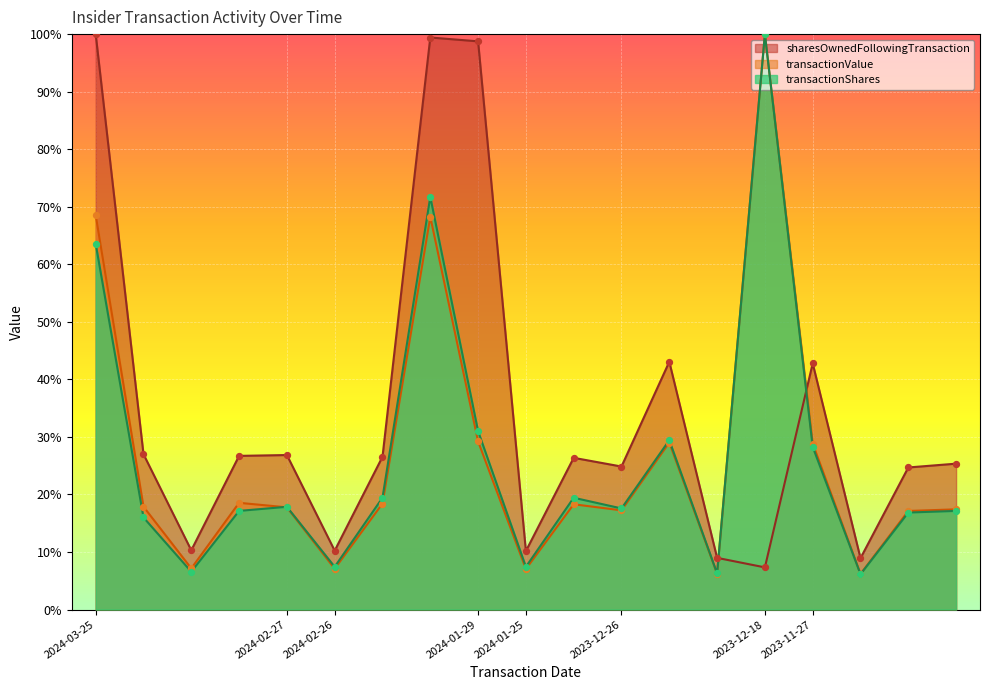

Which series reaches the maximum Y coordinate?

transactionShares